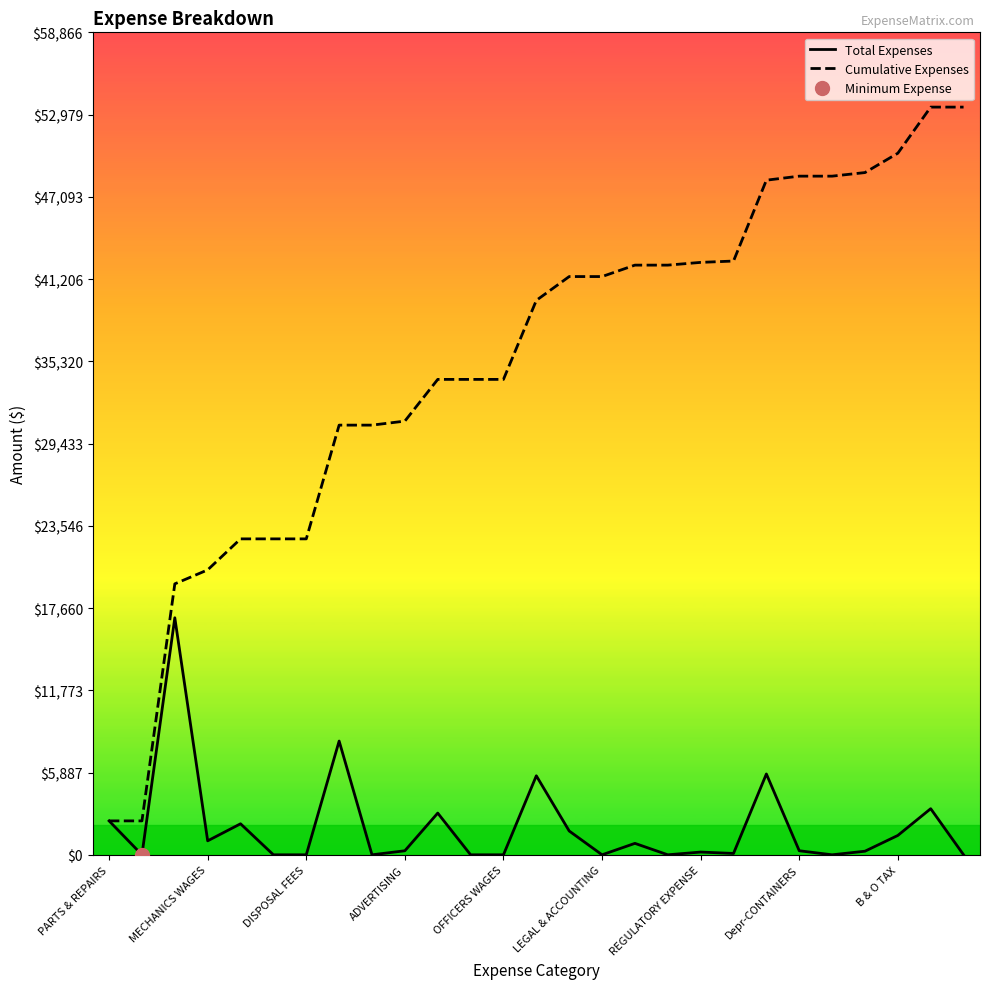

True or false: Cumulative Expenses and Total Expenses intersect in this chart.

False